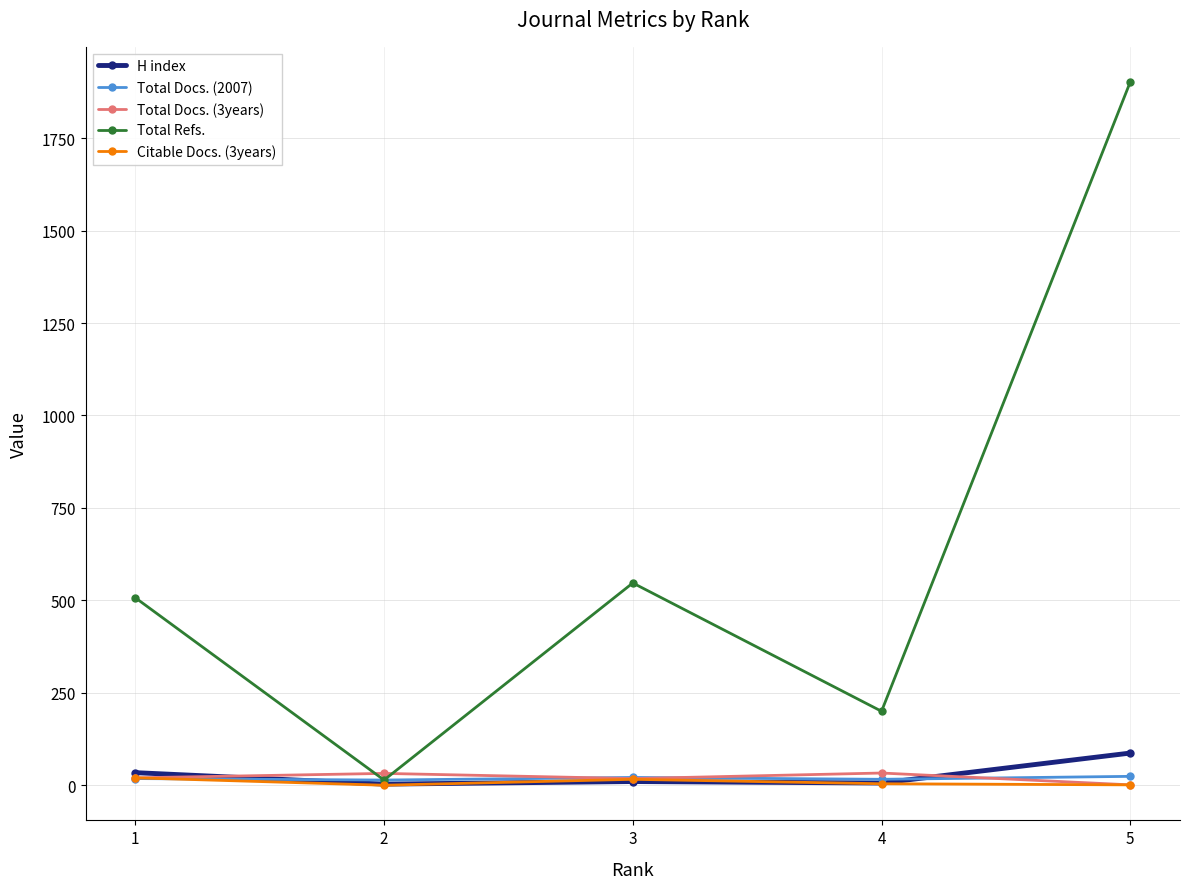

Is the value of H index at 5 greater than the value of Total Refs. at 4?

No